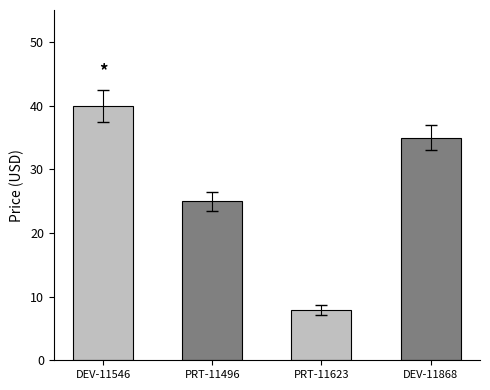

What is the average value?

27.0